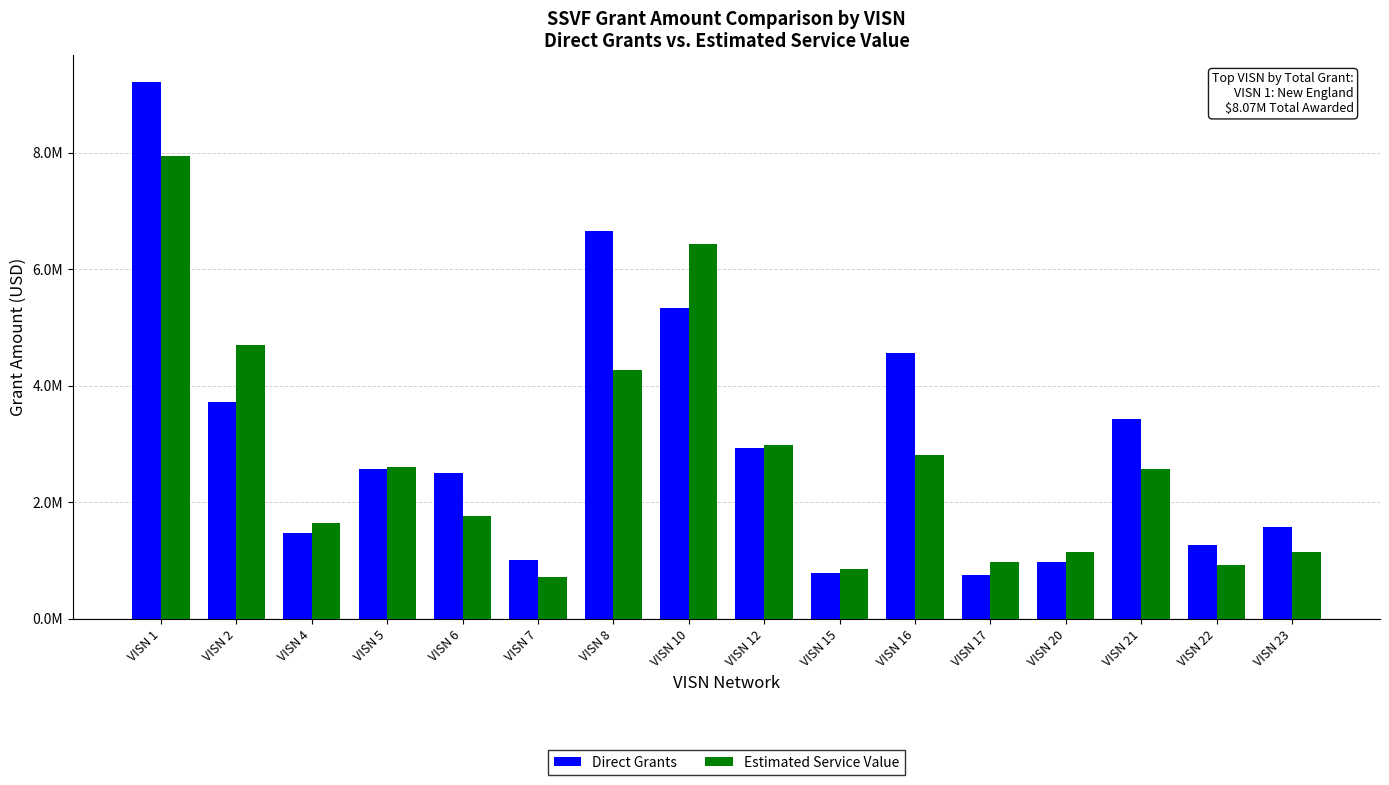

What are all the series names shown in the legend?

Direct Grants, Estimated Service Value